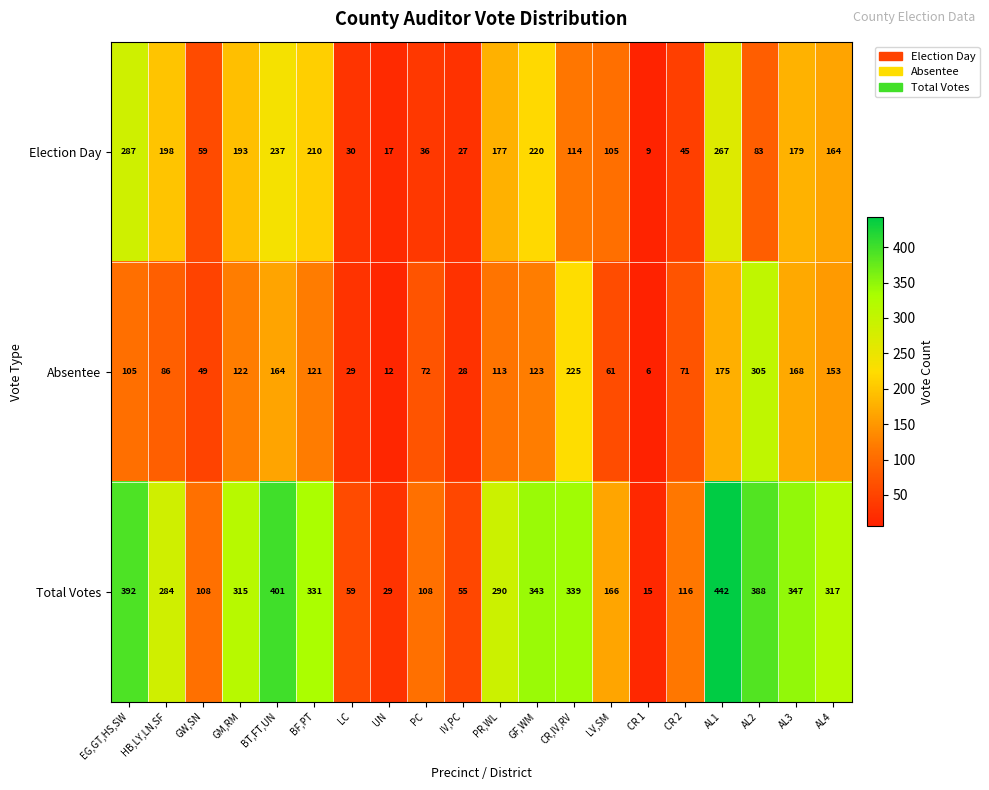

What is the smallest value displayed?

6